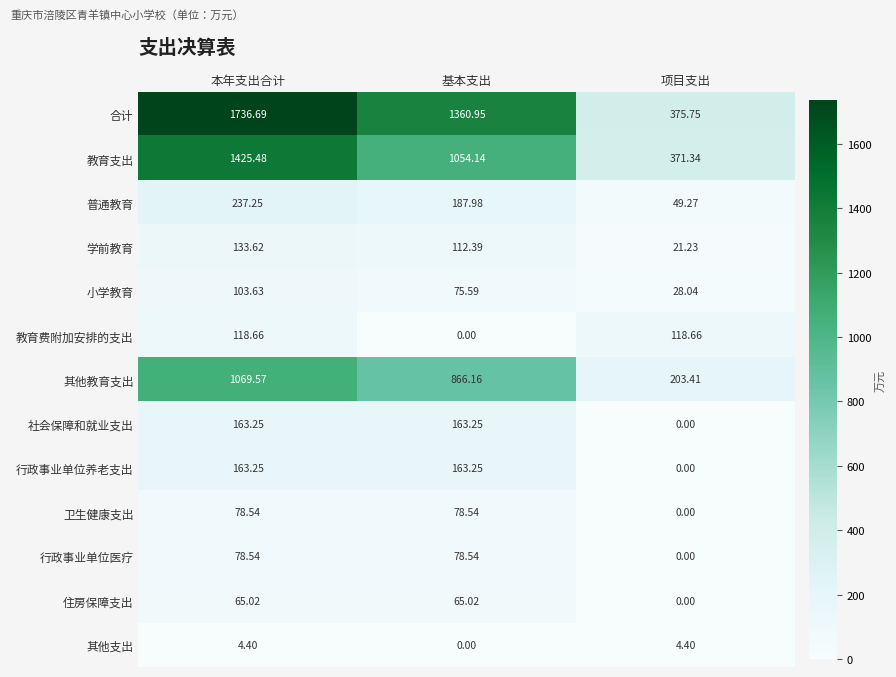

How many values in the 社会保障和就业支出 series exceed 163?

2